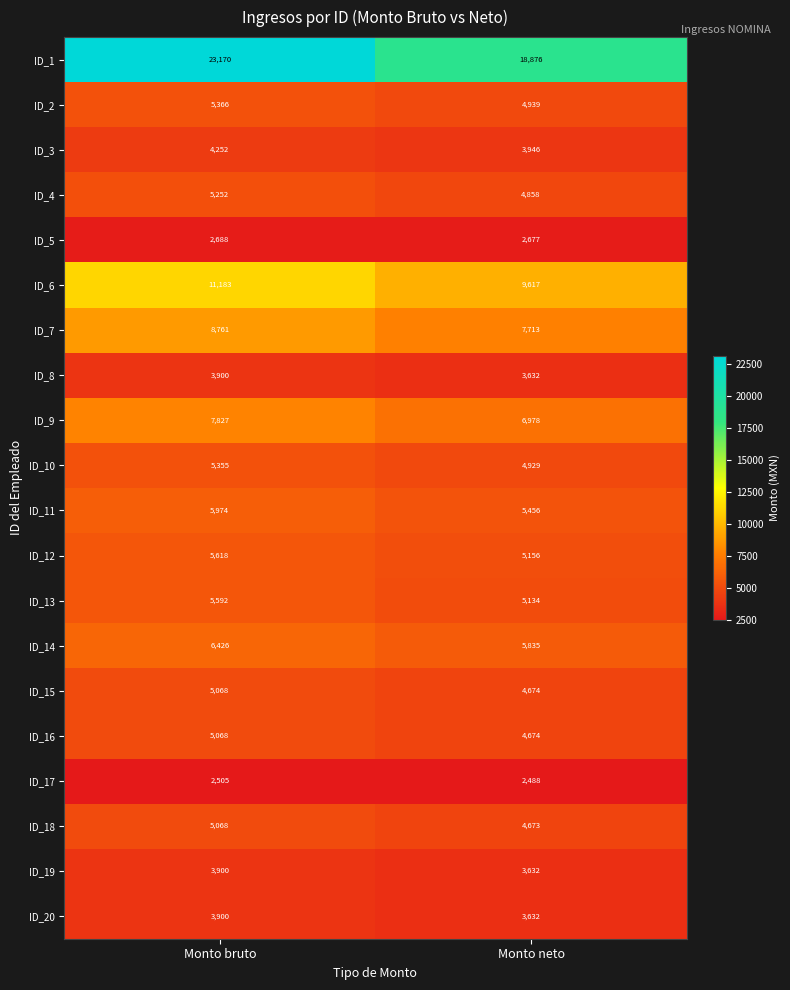

Is it true that ID_12 equals 5618 at Monto bruto?

True